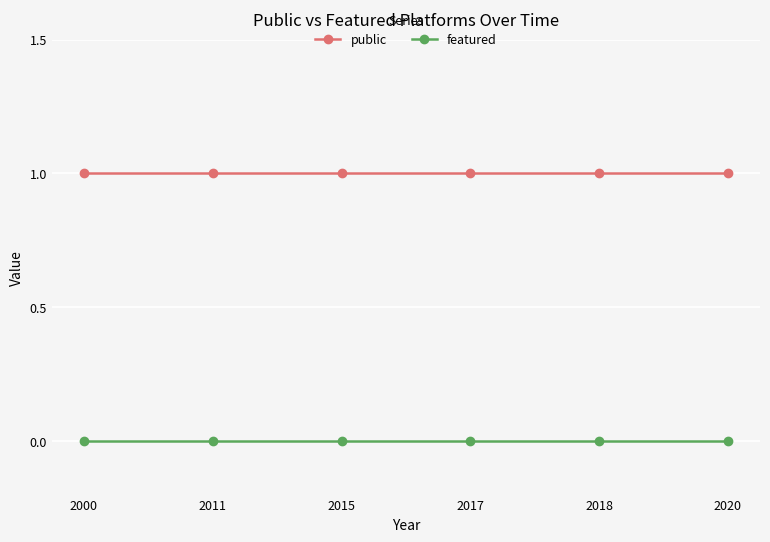

What are all the series names shown in the legend?

public, featured